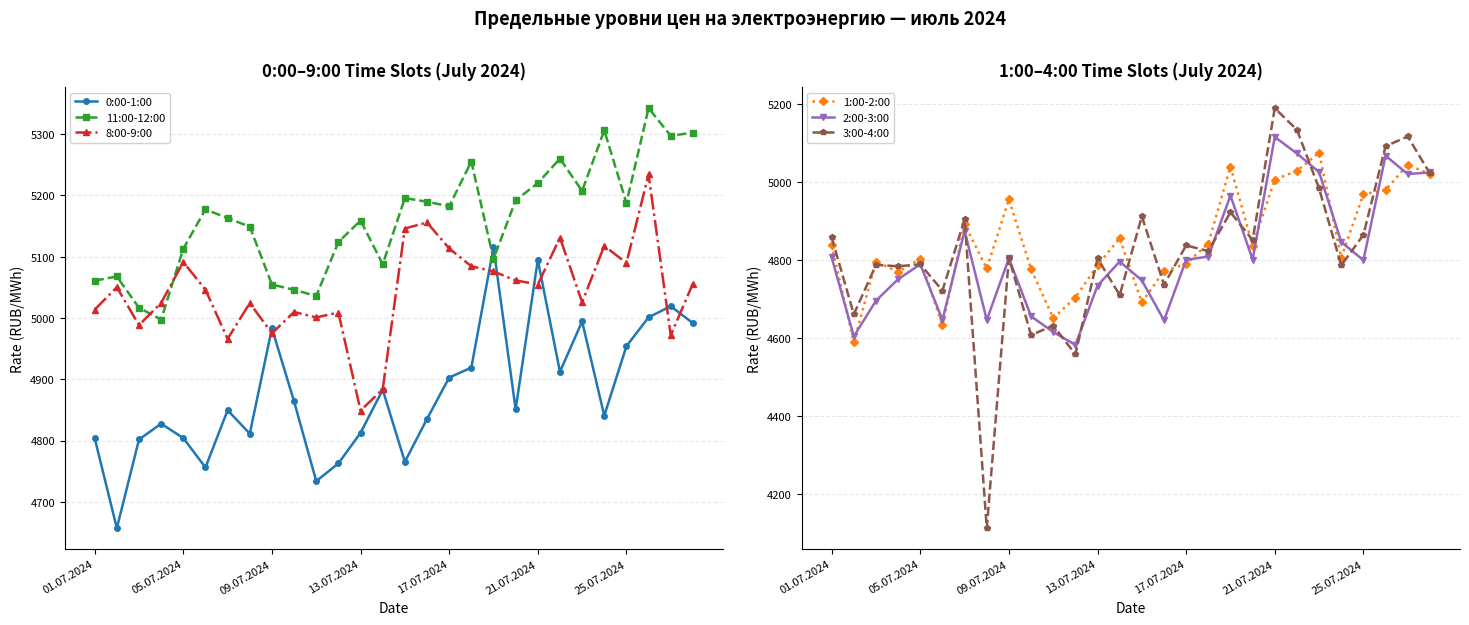

What position from the right is 19?

9